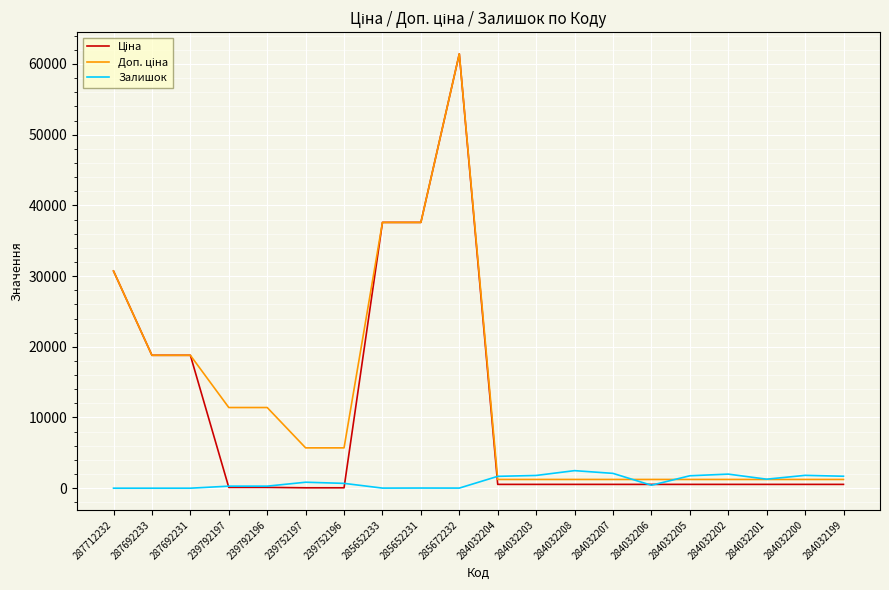

At which category is the sum across all series the highest?

285672232